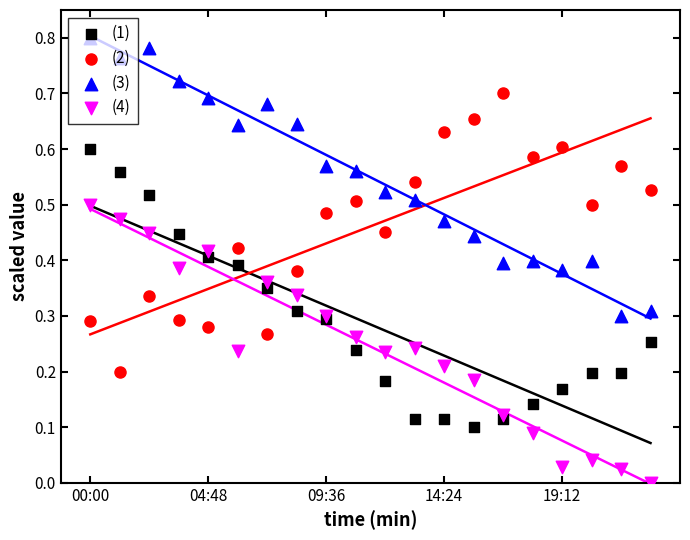

Which series reaches the maximum Y coordinate?

(3)